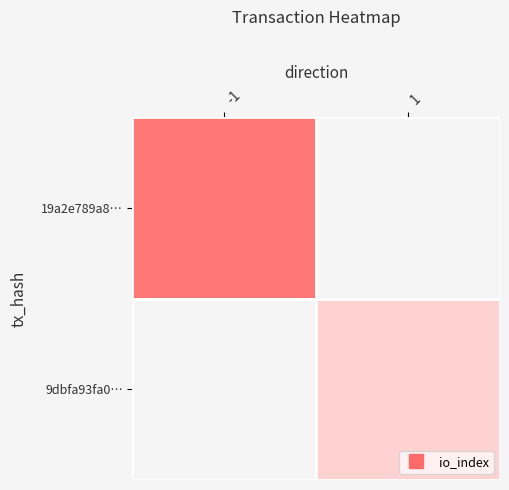

Between 1 and -1, which is larger?

-1